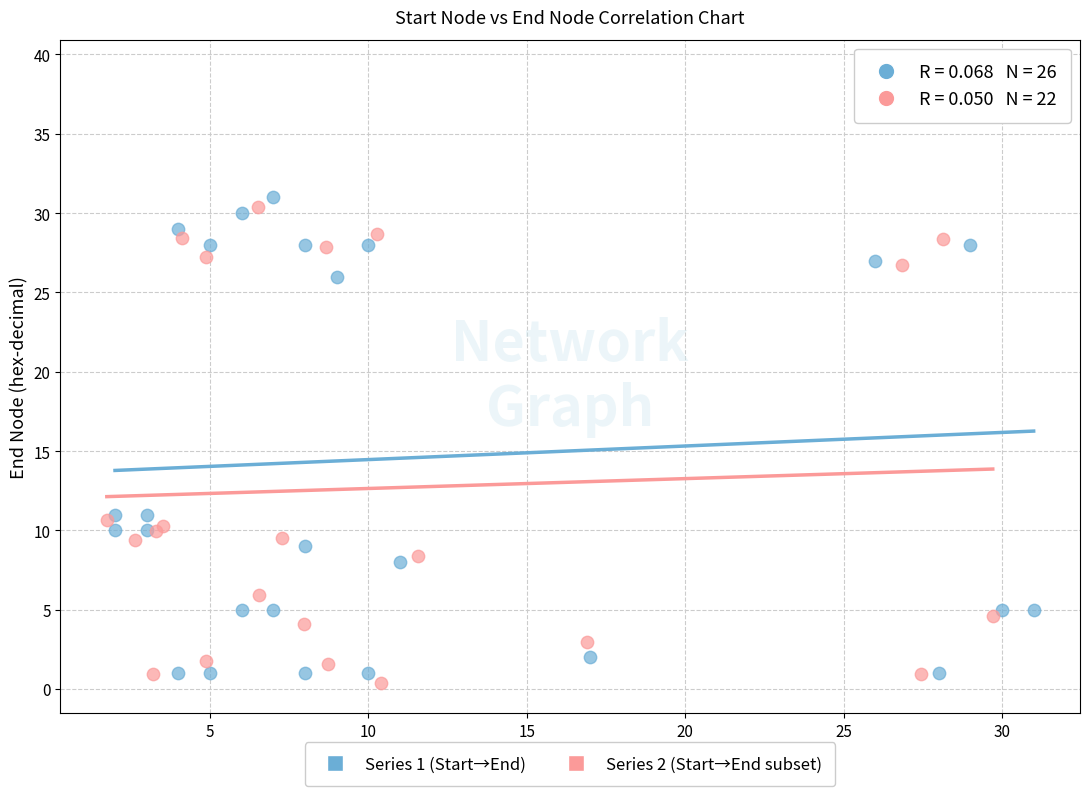

Which series contains the highest Y value?

Series 1 (Start→End)